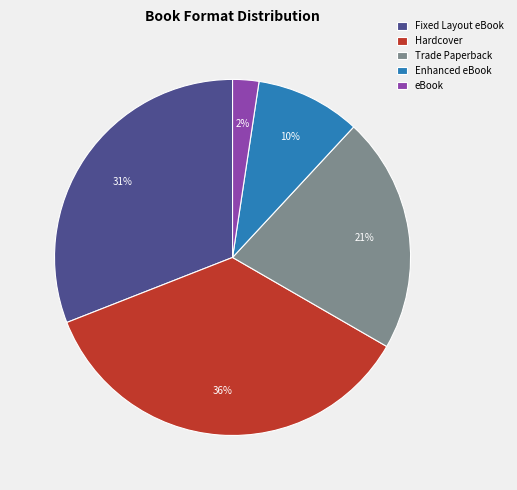

Count the number of slices in the pie.

5